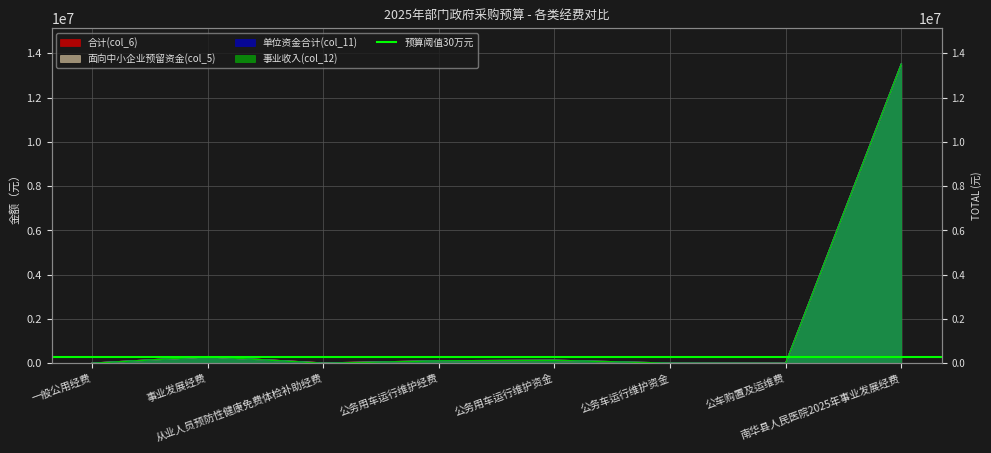

How many data points in 面向中小企业预留资金(col_5) are above 109680?

3